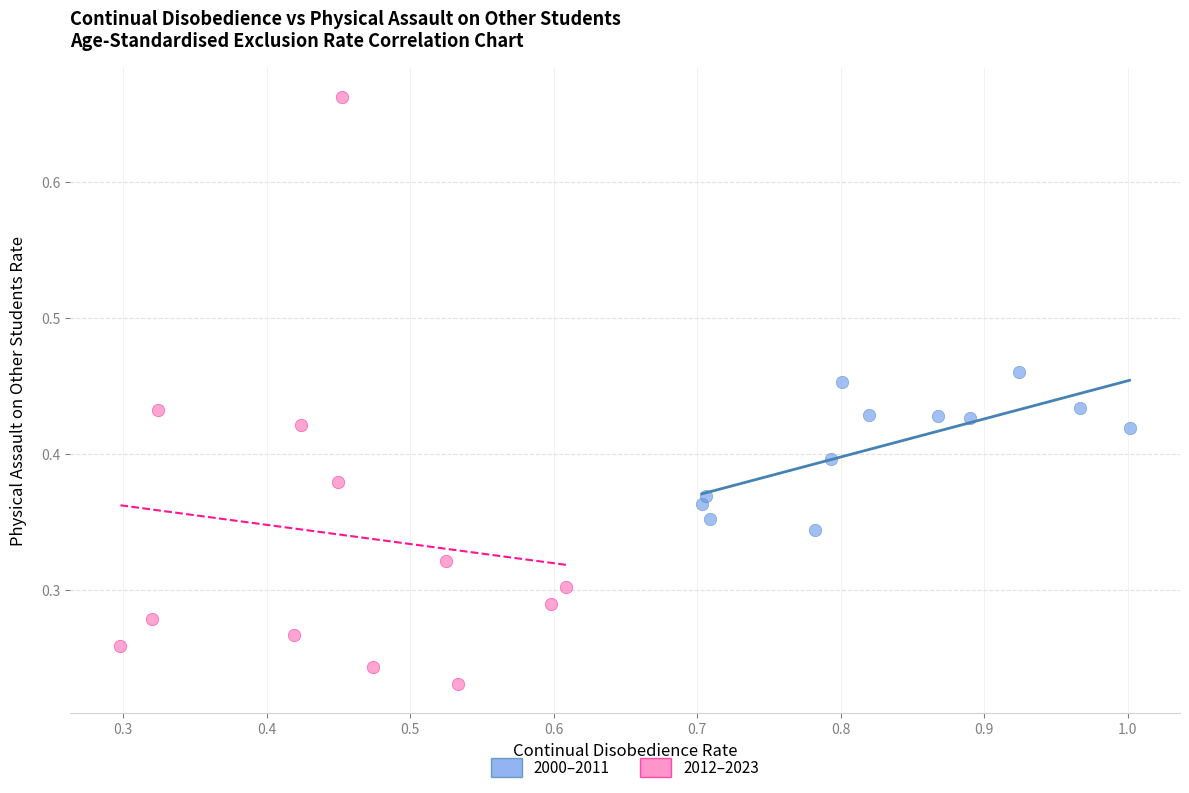

Which series contains the highest Y value?

2012–2023